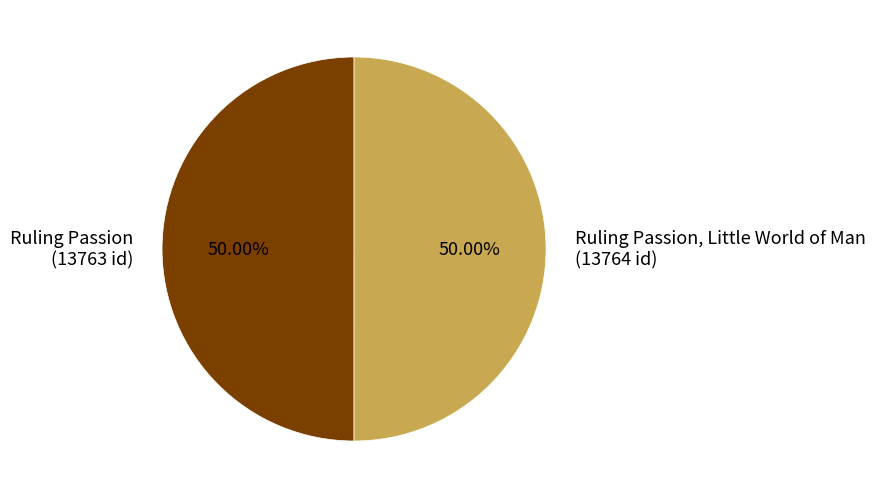

Approximately how many times larger is the value at Ruling Passion, Little World of Man (13764 id) compared to Ruling Passion (13763 id)?

1.0